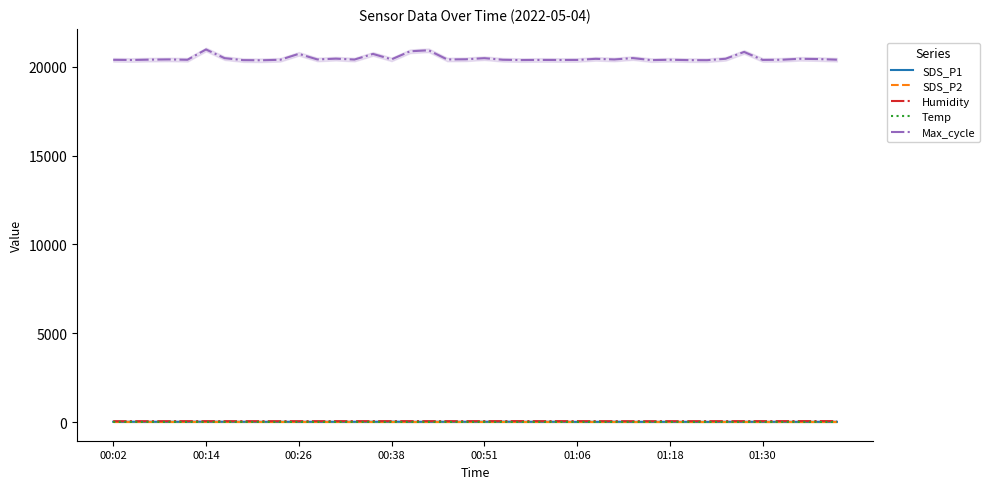

At 33, list the series in order from largest to smallest.

Max_cycle, Humidity, SDS_P1, Temp, SDS_P2